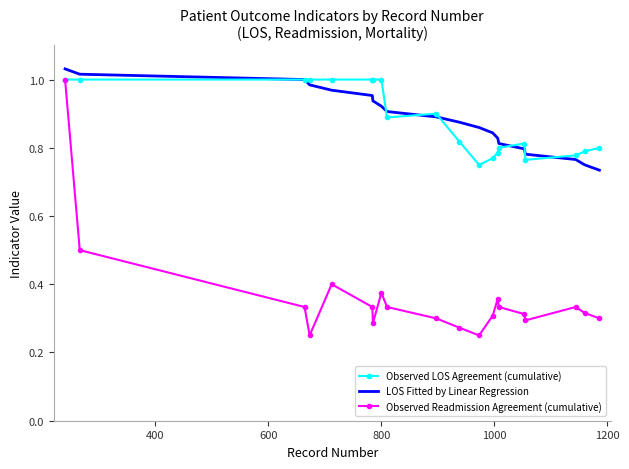

True or false: Observed Readmission Agreement (cumulative) and LOS Fitted by Linear Regression intersect in this chart.

False